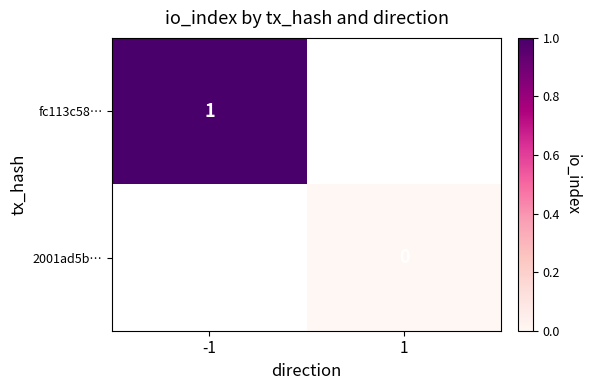

Count the number of data series in this chart.

2